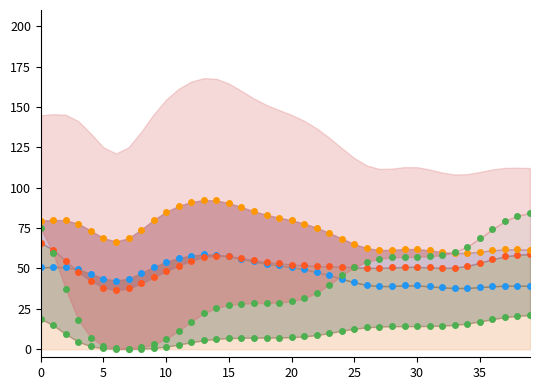

Reading right to left, extract all data points from this chart.

series_s1: 21.1	20.7	19.8	18.6	17.1	15.9	15.0	14.6	14.4	14.3	14.3	14.2	14.0	13.5	12.7	11.4	10.0	8.7	7.9	7.4	7.2	7.2	7.1	7.1	6.9	6.4	5.5	4.3	2.9	1.6	0.7	0.3	0.1	0.2	0.6	1.8	4.6	9.3	14.9	18.8
series_s2: 39.3	39.3	39.3	39.0	38.4	37.9	37.9	38.3	38.9	39.4	39.5	39.1	39.1	39.8	41.4	43.6	45.8	47.8	49.5	50.8	51.8	52.9	54.3	56.0	57.6	58.6	58.7	58.0	56.4	54.1	50.9	47.1	43.7	42.4	43.7	46.7	49.4	50.8	50.9	50.7
series_s3: 58.9	58.5	57.5	55.7	53.5	51.6	50.5	50.3	50.6	51.0	50.9	50.6	50.3	50.4	50.7	51.1	51.3	51.5	51.9	52.4	53.1	53.9	55.1	56.4	57.6	57.9	57.0	54.9	51.8	48.3	44.5	40.7	37.6	36.5	38.2	42.2	47.9	54.7	61.5	66.0
series_s4: 61.7	61.8	61.7	61.2	60.4	59.6	59.5	60.1	61.2	62.0	62.0	61.5	61.4	62.5	65.1	68.5	72.0	75.2	77.8	79.8	81.4	83.2	85.3	88.0	90.5	92.1	92.3	91.1	88.7	85.0	80.0	74.0	68.7	66.7	68.7	73.4	77.7	79.8	80.0	79.6
publishingYear: 84.3	82.7	79.3	74.3	68.6	63.5	60.1	58.2	57.5	57.2	57.1	56.8	56.0	54.2	50.7	45.7	40.0	35.0	31.5	29.7	28.9	28.6	28.5	28.2	27.5	25.6	22.2	17.1	11.4	6.4	2.9	1.1	0.4	0.6	2.2	7.2	18.4	37.1	59.4	75.1
pageCount: 112.2	112.4	112.2	111.3	109.7	108.4	108.2	109.3	111.3	112.7	112.7	111.8	111.6	113.7	118.3	124.5	130.9	136.7	141.4	145.1	148.1	151.2	155.2	159.9	164.5	167.4	167.8	165.7	161.3	154.6	145.4	134.5	125.0	121.2	125.0	133.4	141.2	145.1	145.5	144.8